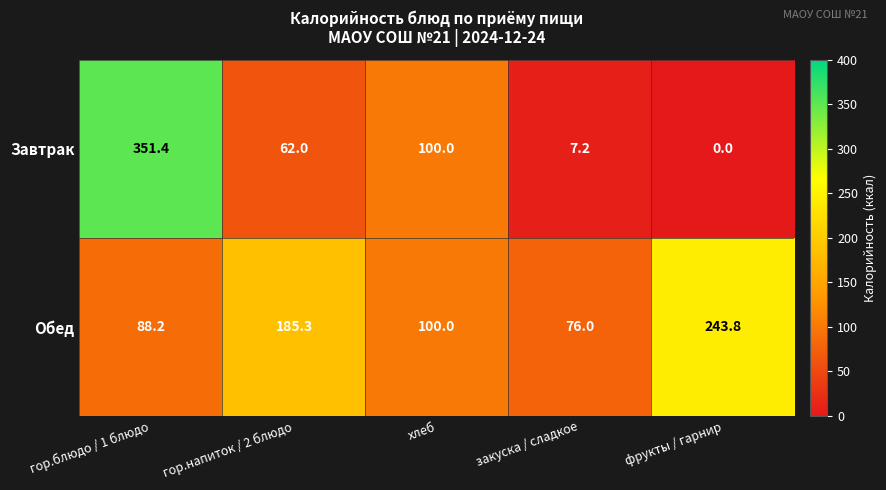

What is the sum of the Завтрак values at хлеб and фрукты / гарнир?

100.0